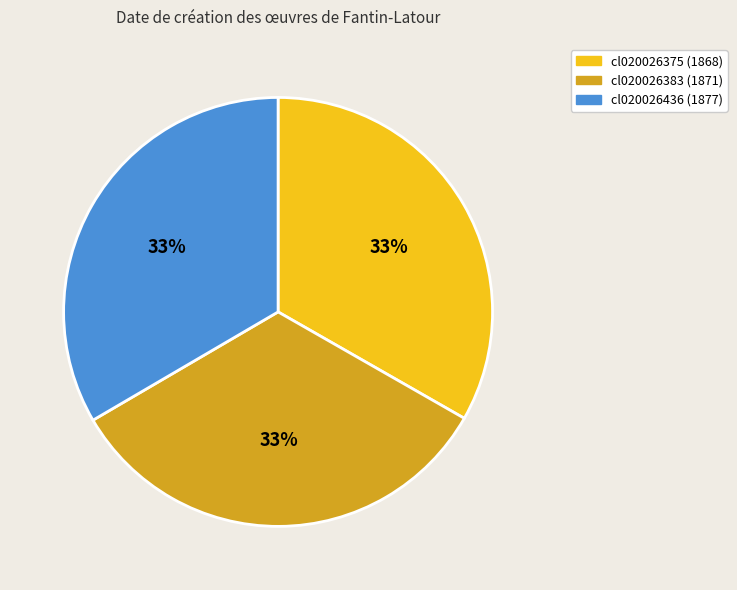

To the nearest percent, what is the average slice percentage?

33%